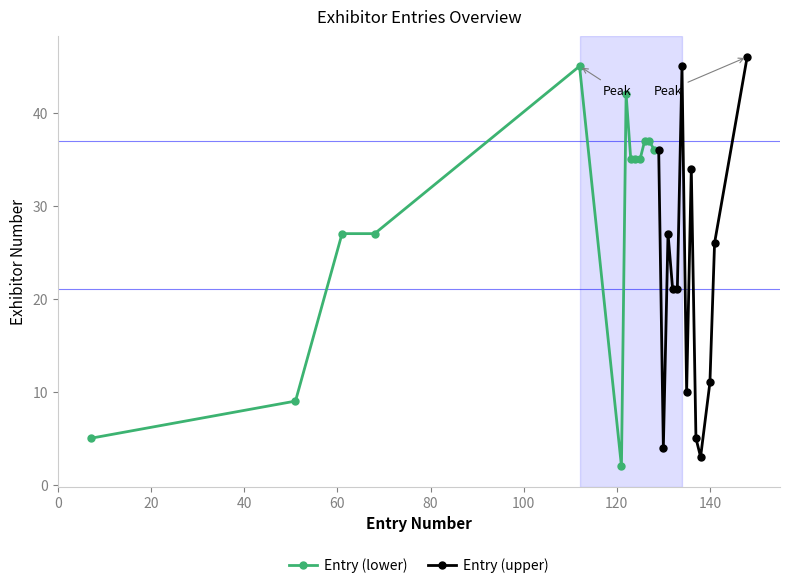

Which series ends up on top after the final intersection of Entry (lower) and Entry (upper)?

Entry (upper)